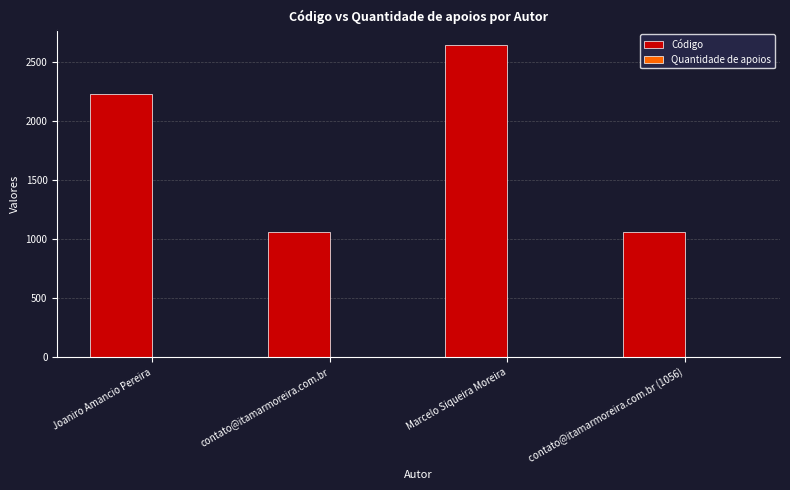

At which label does Código reach its peak?

Marcelo Siqueira Moreira